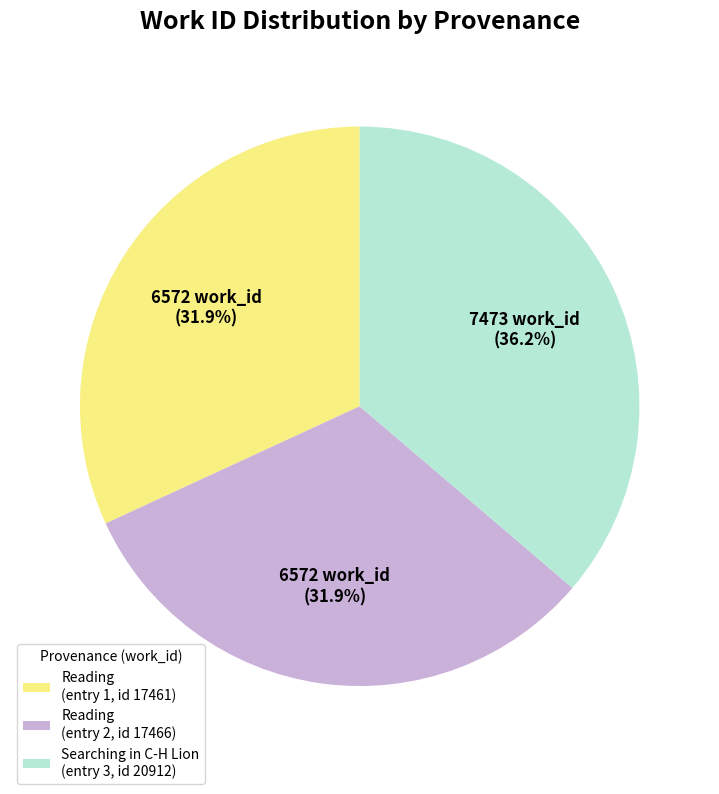

Count the number of slices in the pie.

3